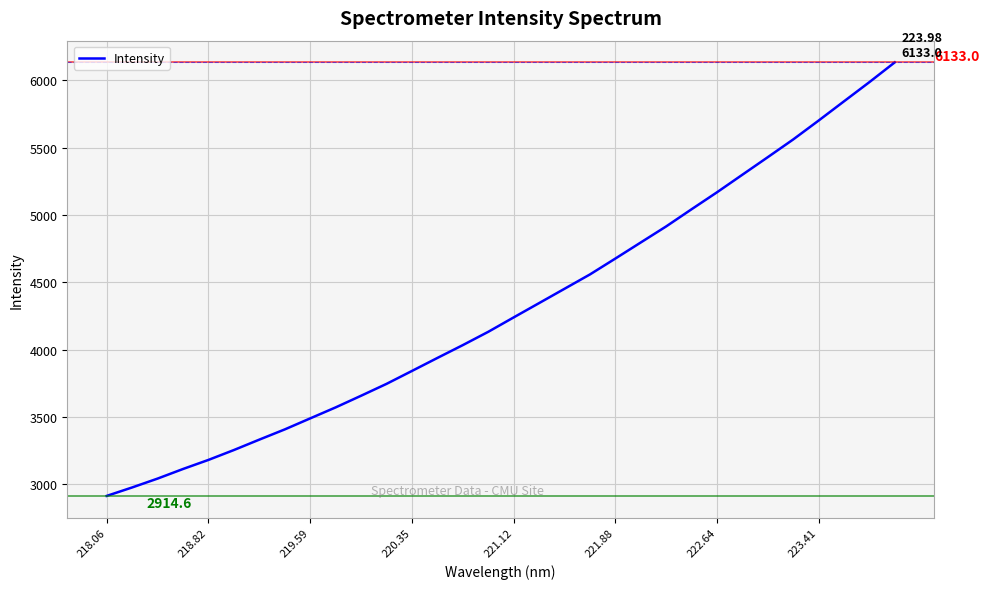

What is the smallest value displayed?

2914.6